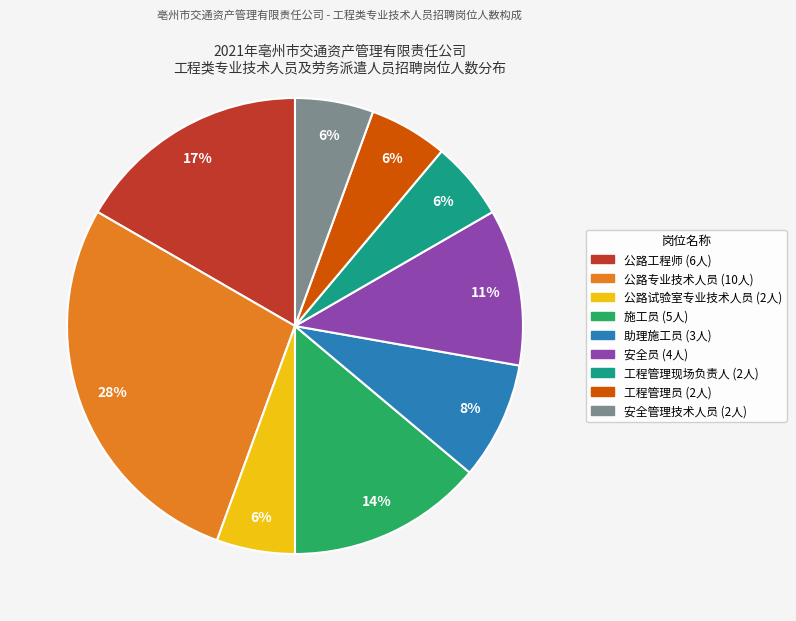

What is the ratio of the value at 公路专业技术人员 to the value at 施工员?

2.0